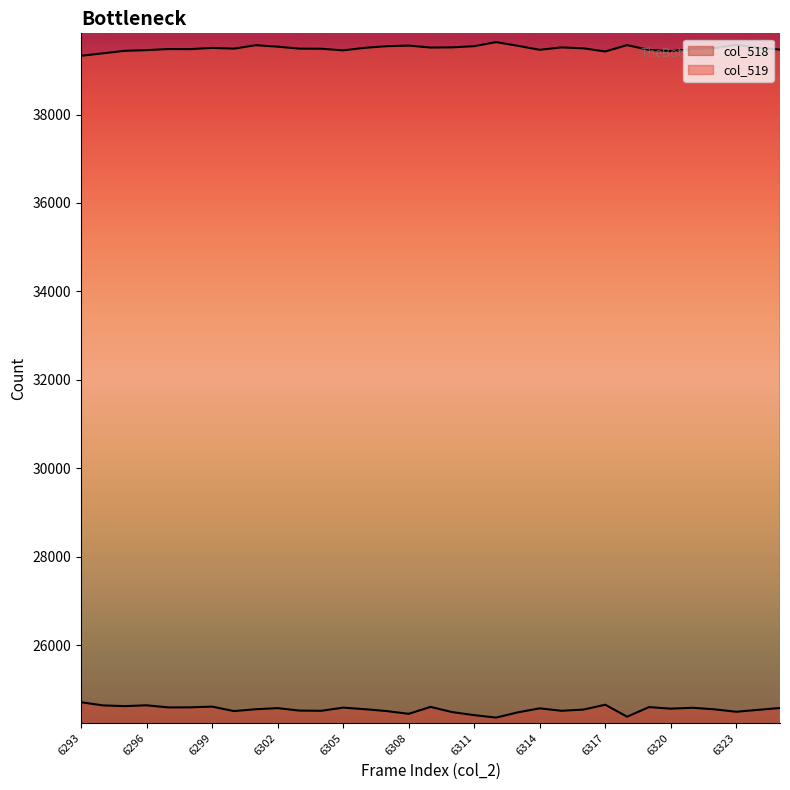

True or false: col_519 and col_518 cross at least once.

False